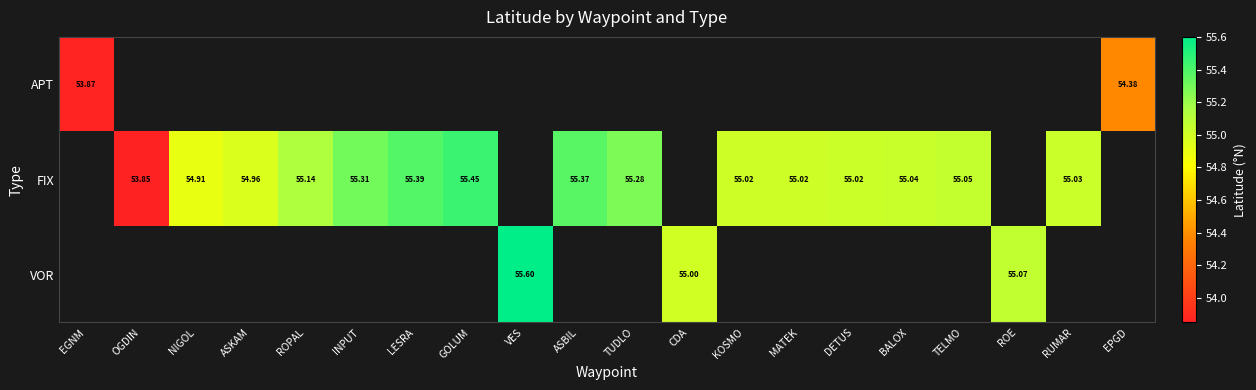

Is the value of APT at ASBIL greater than the value of FIX at EPGD?

No